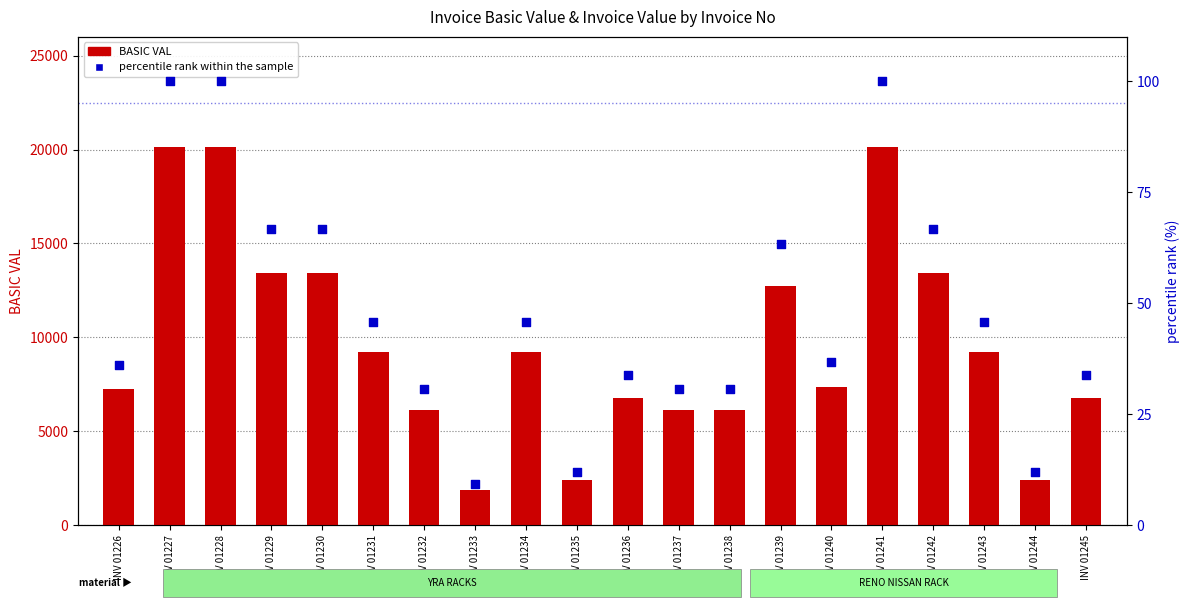

Which series has the largest Y range (max minus min)?

BASIC VAL